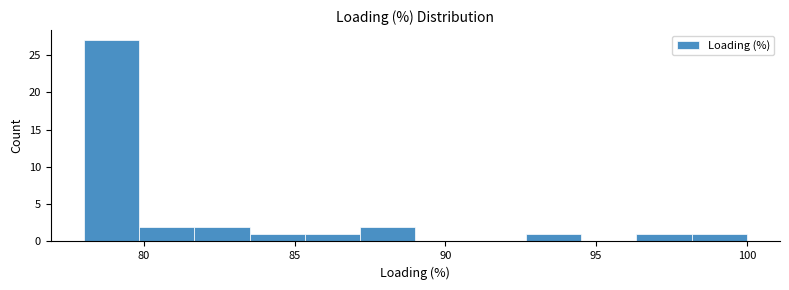

Read against the x-axis, roughly where is the centre of the tallest bar?

79.0